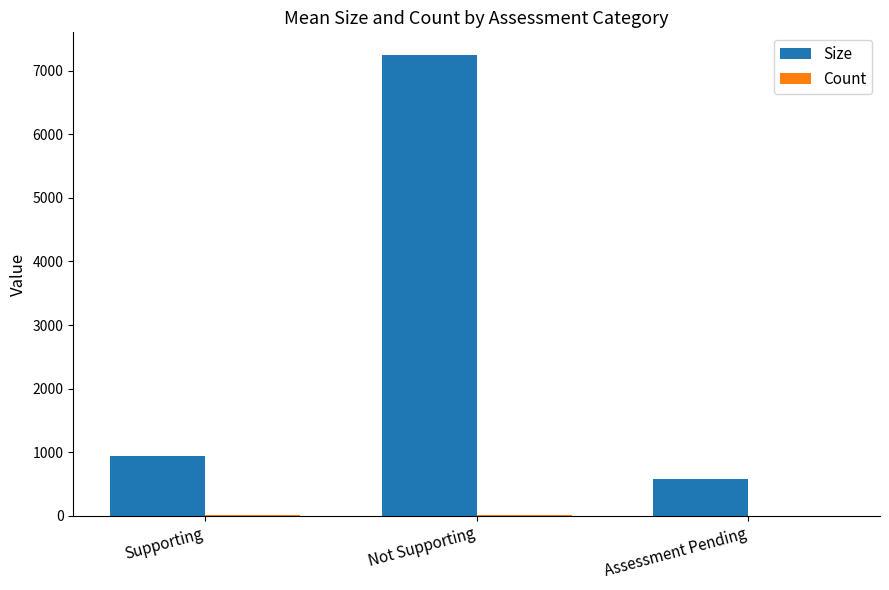

How many groups of bars are there?

3